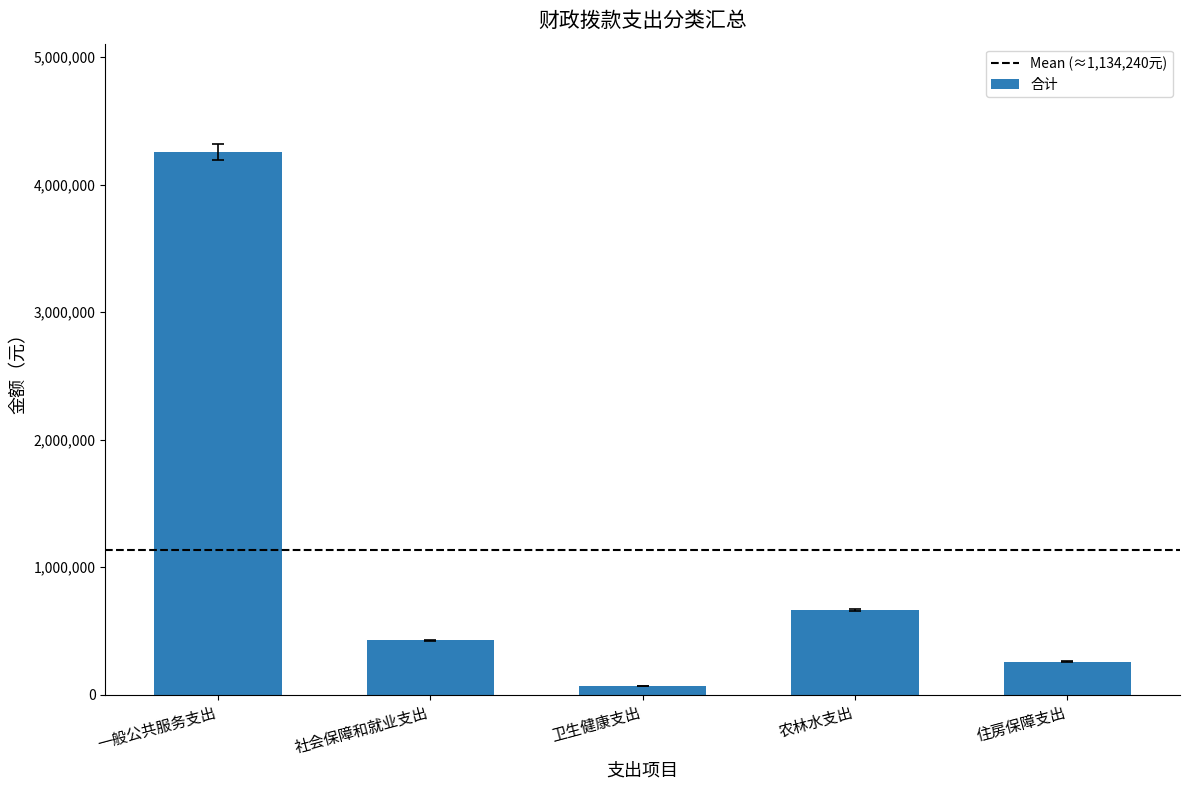

What is the label of the 3rd bar from the right?

卫生健康支出